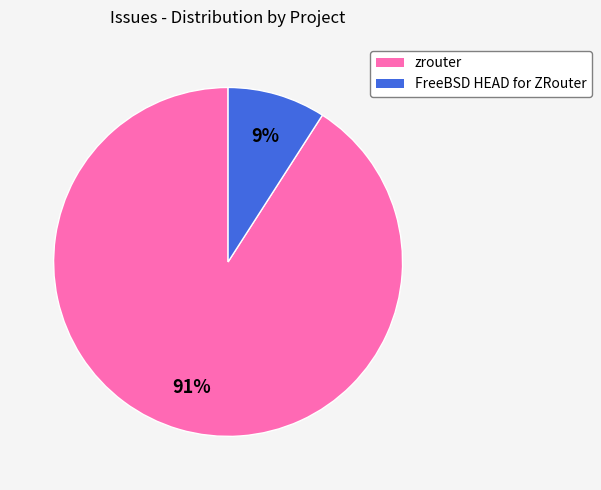

To the nearest percent, what is the difference between the largest and smallest slice percentages?

82%